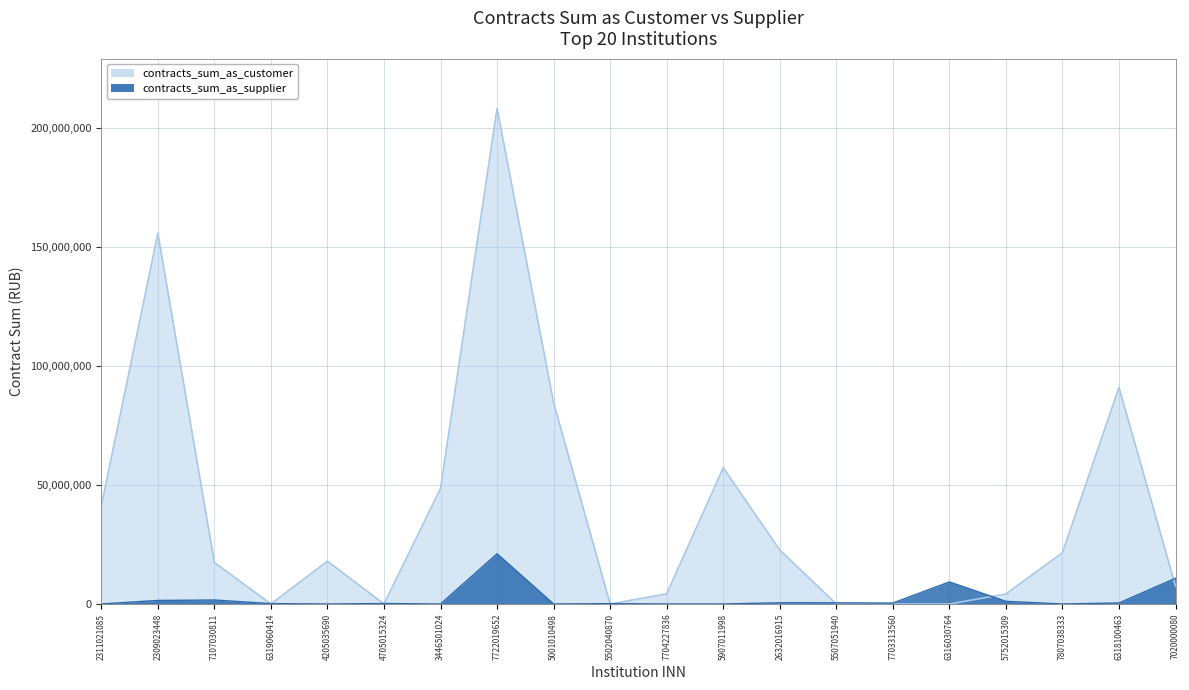

Reading right to left, transcribe all the data shown in this chart.

contracts_sum_as_customer: 7559021.8	91070780.0	21562548.6	4183800.0	0.0	0.0	0.0	22724812.4	57291574.5	4229681.5	0.0	84650479.4	208487216.3	48606253.6	0.0	17975900.0	0.0	17416795.3	155905697.6	41279454.3
contracts_sum_as_supplier: 10821716.7	424010.0	0.0	1122000.0	9265043.7	390000.0	483013.2	509000.0	0.0	0.0	129206.1	0.0	21132370.7	0.0	180000.0	0.0	150331.7	1670175.0	1486008.7	0.0